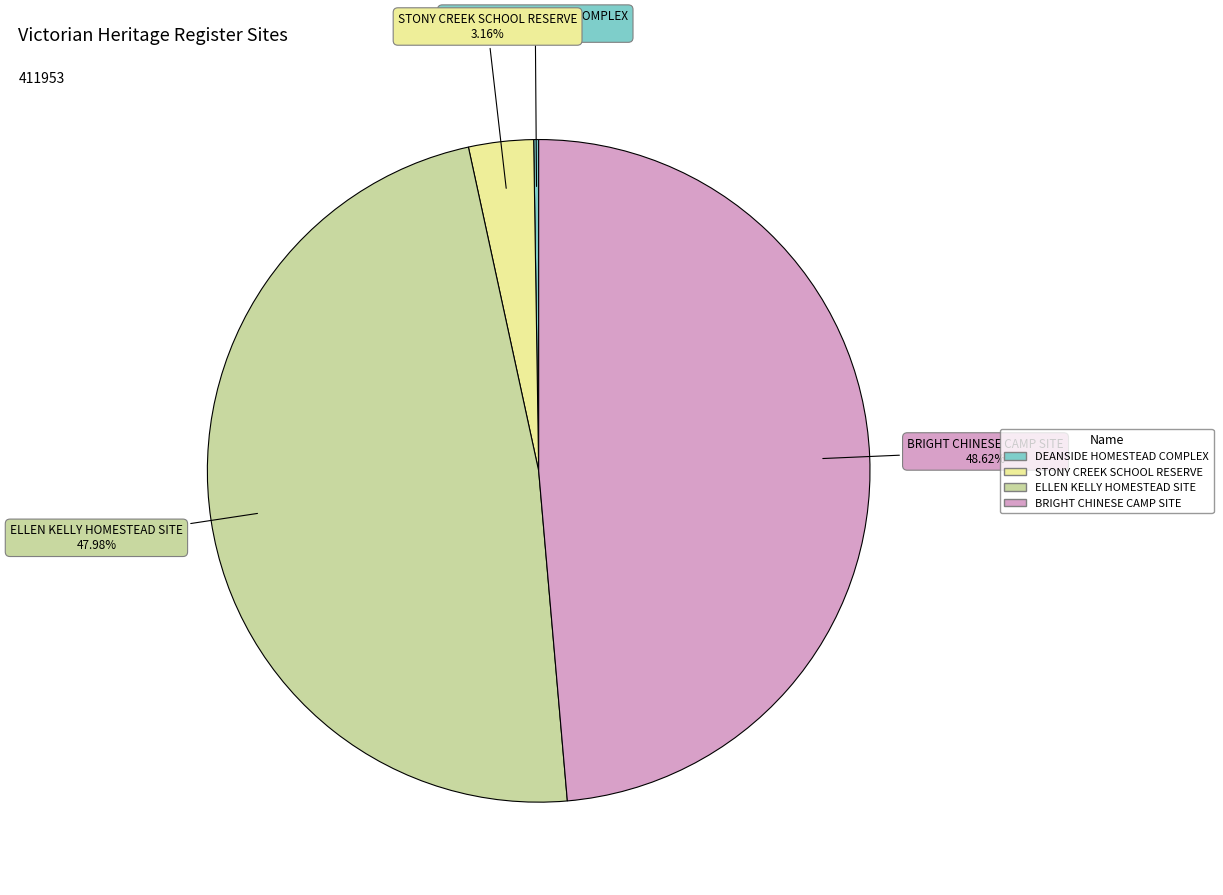

Between STONY CREEK SCHOOL RESERVE and BRIGHT CHINESE CAMP SITE, which is larger?

BRIGHT CHINESE CAMP SITE